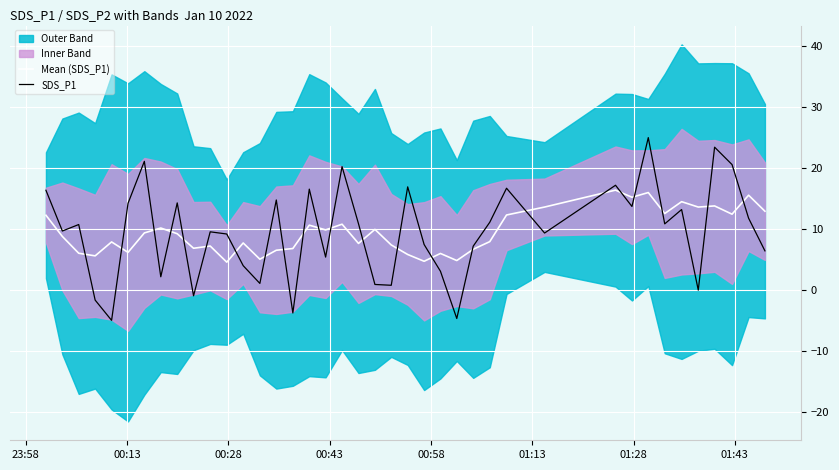

In Mean (SDS_P1), how many points are higher than both neighbors (excluding endpoints)?

13